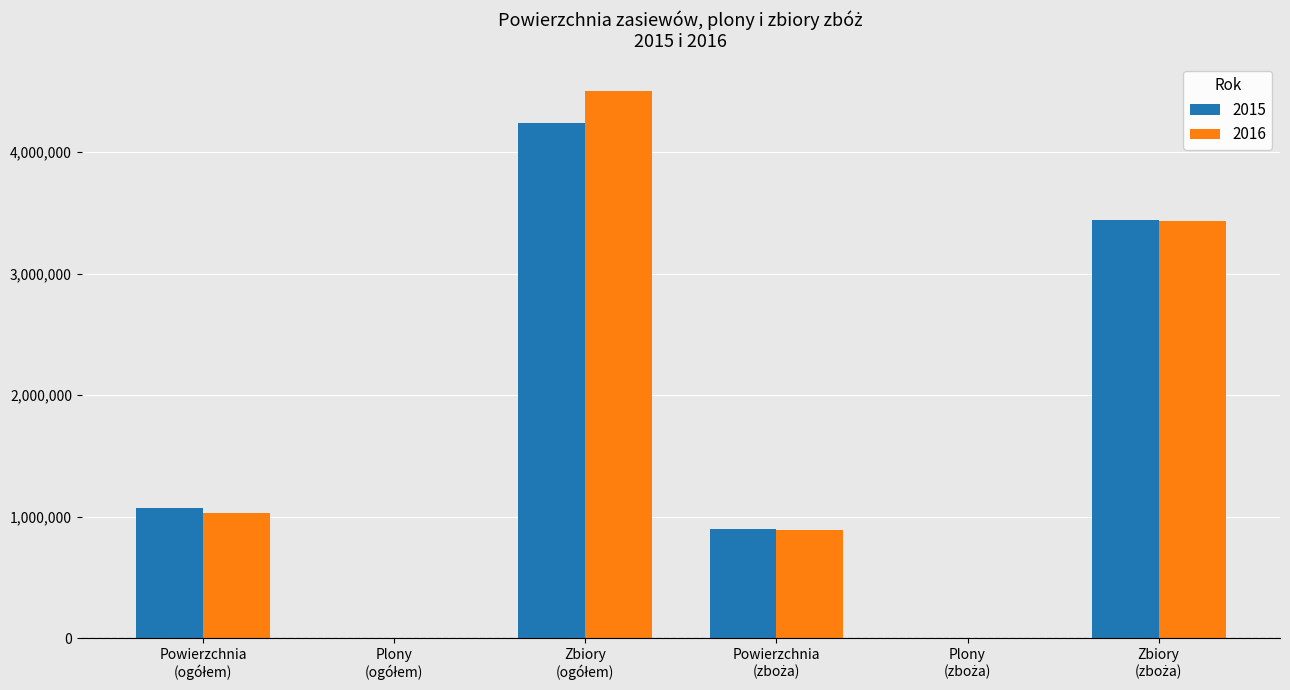

What is the greatest value displayed?

4504137.0